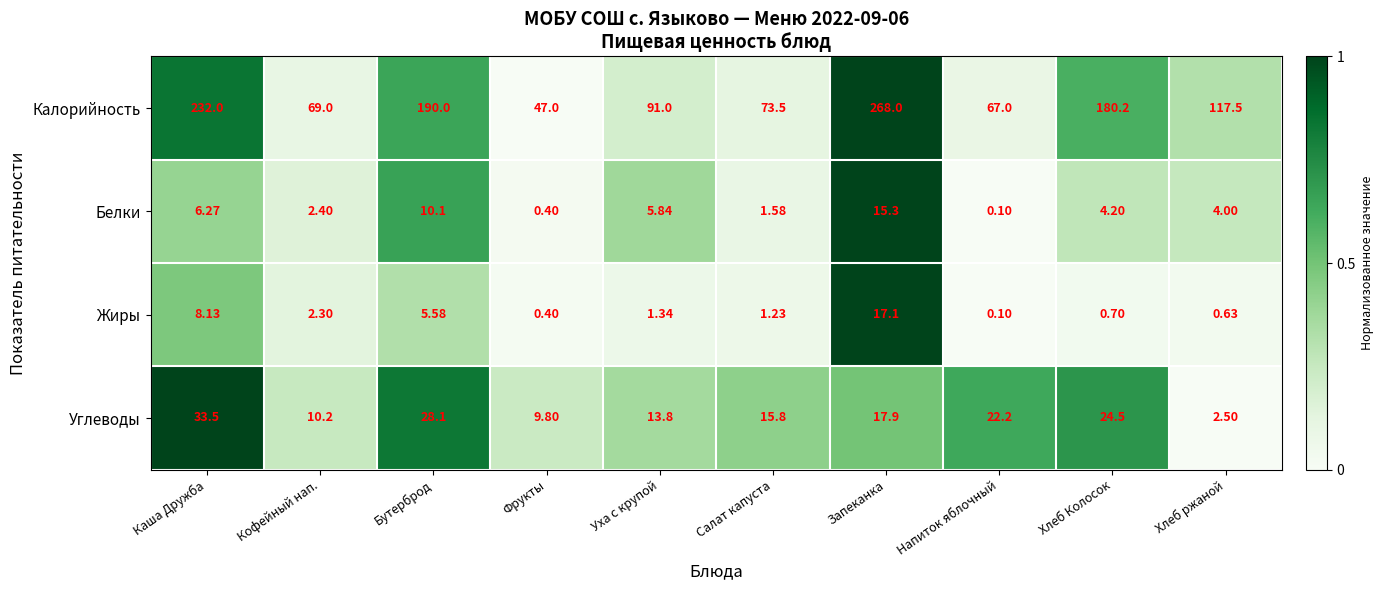

Where is Калорийность nearest to the value 157?

Хлеб Колосок